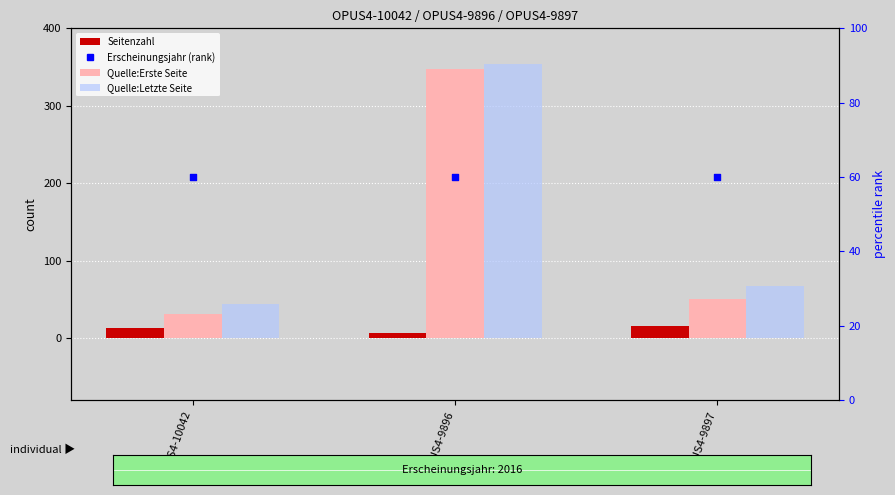

Which series has the largest Y range (max minus min)?

Quelle:Erste Seite